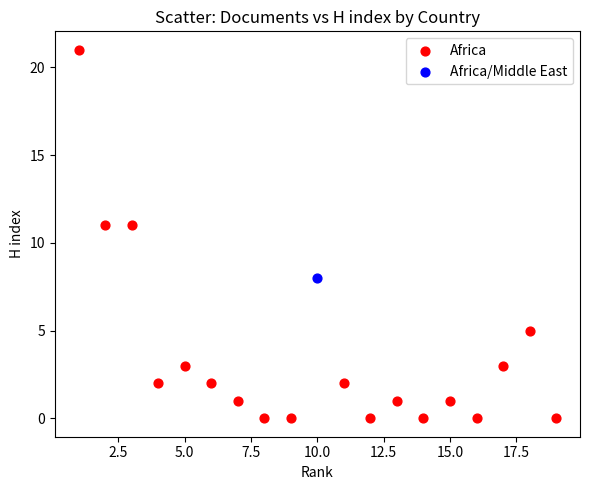

What are all the series names shown in the legend?

Africa, Africa/Middle East